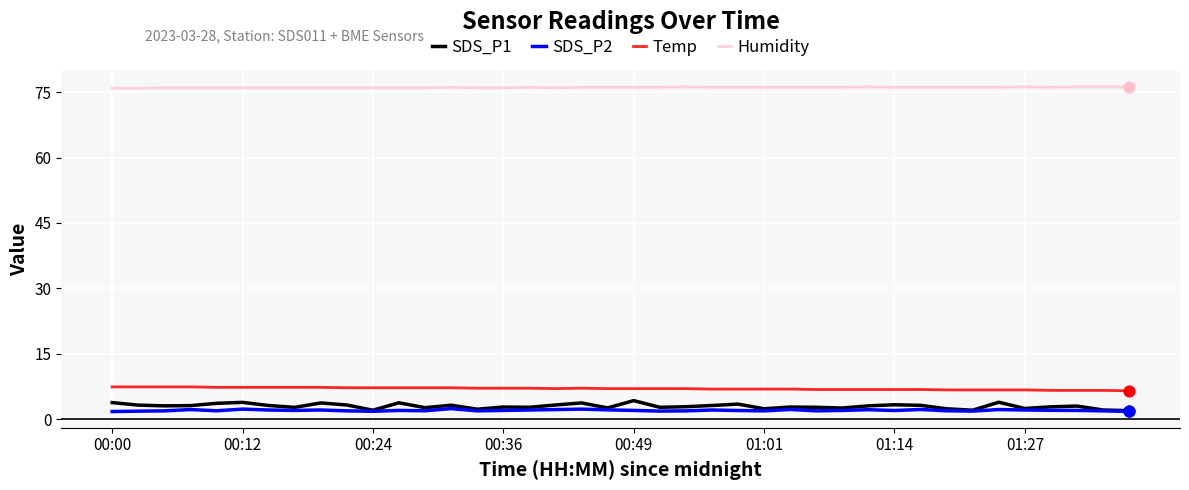

Which series has the widest spread of values?

SDS_P1